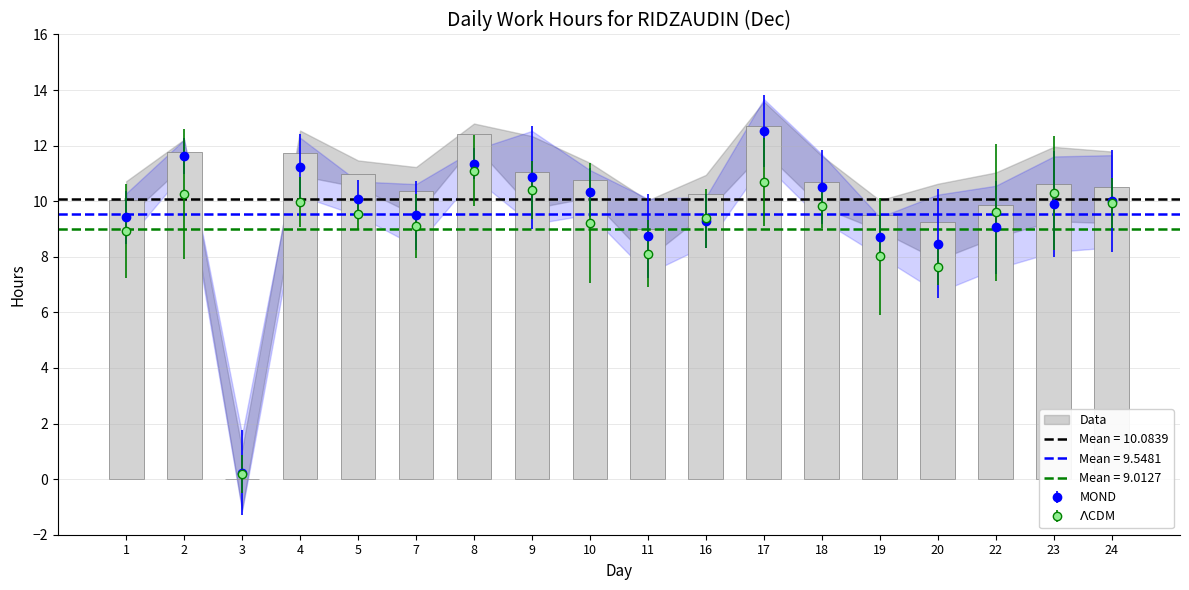

What is the value of the 10th bar from the left?

9.0